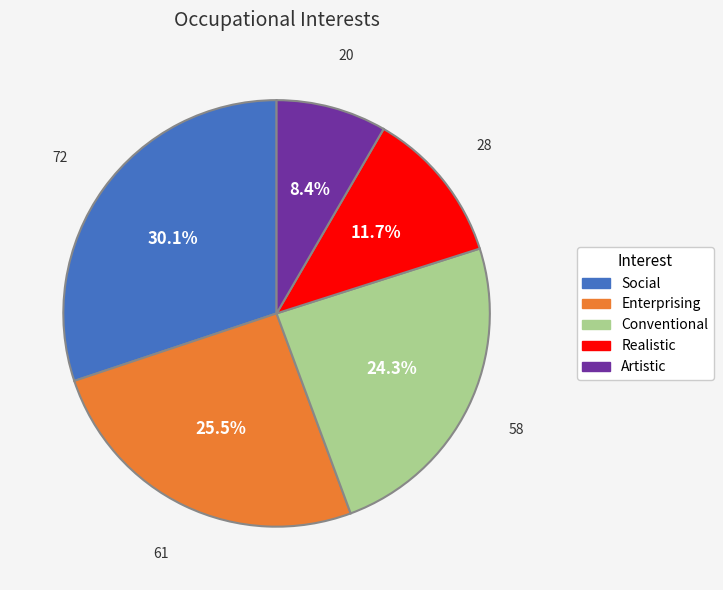

Approximately how many times larger is the value at Conventional compared to Realistic?

2.1